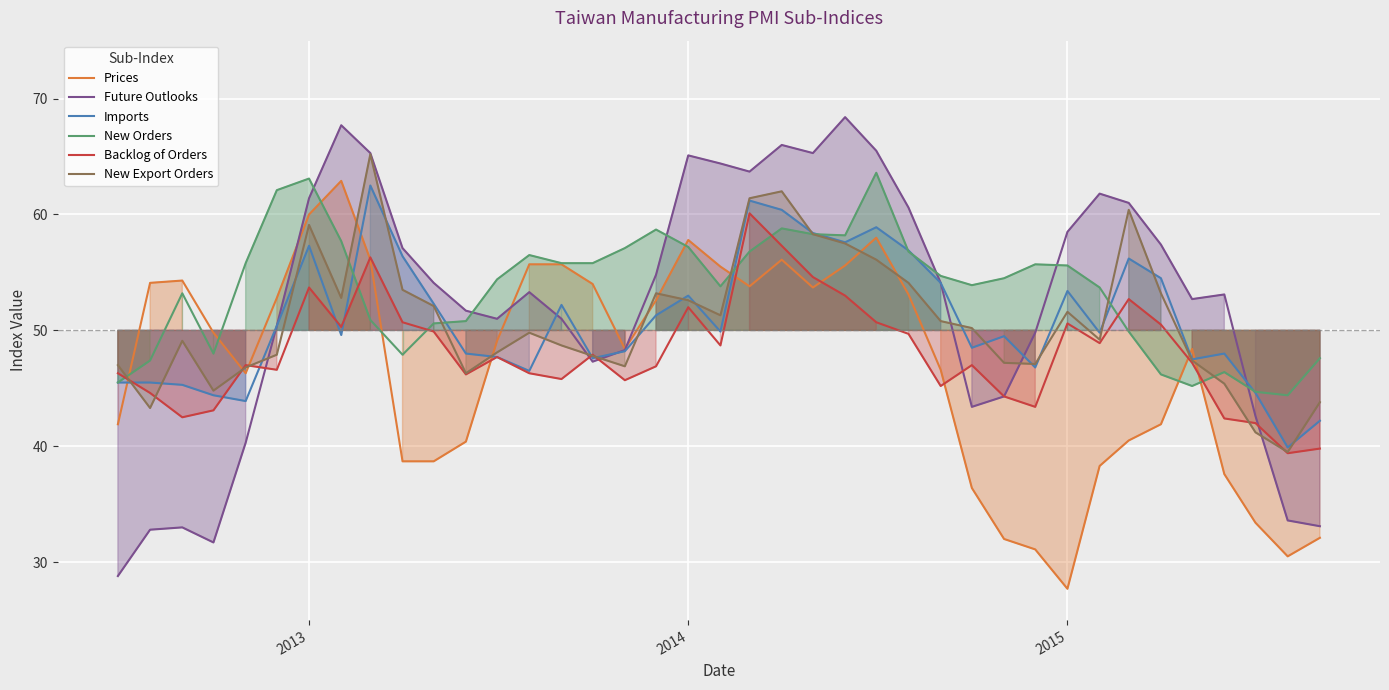

In Backlog of Orders, how many points are higher than both neighbors (excluding endpoints)?

10